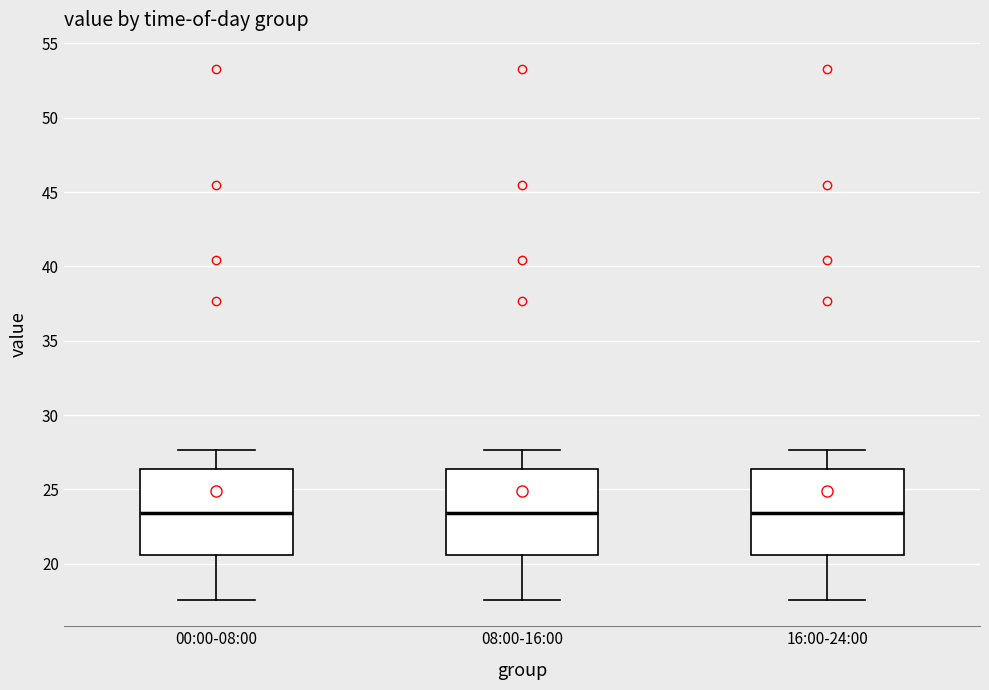

Reading left to right, read every box against the y-axis: the position of its median line, the range the box covers, and the ends of its whiskers. The values are not printed on the chart, so give them approximately, as read against the axis.

00:00-08:00: median 23.5, box 20.5 to 26.5, whiskers 17.5 to 27.5
08:00-16:00: median 23.5, box 20.5 to 26.5, whiskers 17.5 to 27.5
16:00-24:00: median 23.5, box 20.5 to 26.5, whiskers 17.5 to 27.5